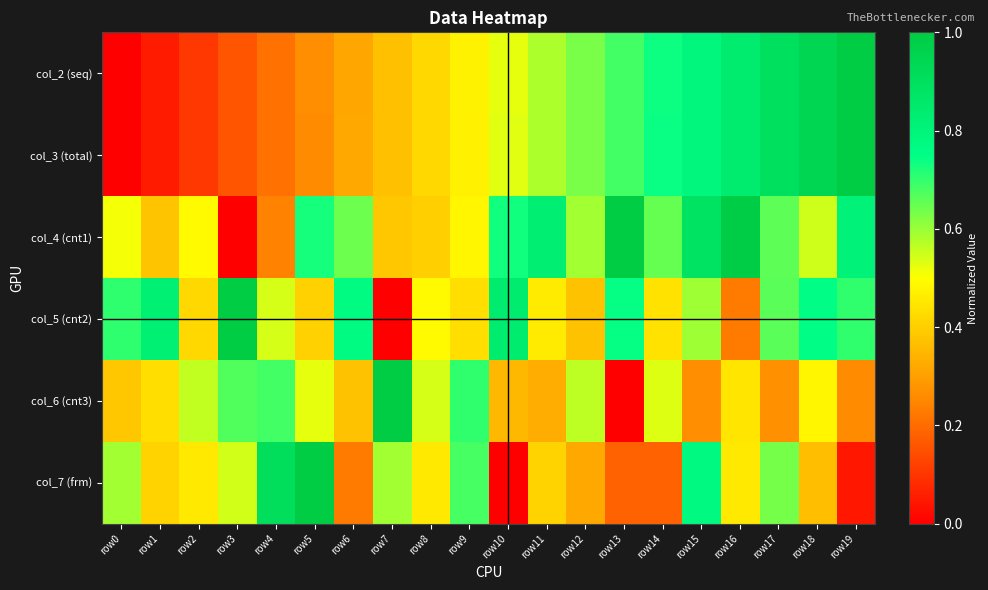

Reading right to left, extract all data points from this chart.

col_2 (seq): row19=1.0	row18=0.9	row17=0.9	row16=0.8	row15=0.8	row14=0.7	row13=0.7	row12=0.6	row11=0.6	row10=0.5	row9=0.5	row8=0.4	row7=0.4	row6=0.3	row5=0.3	row4=0.2	row3=0.2	row2=0.1	row1=0.1	row0=0.0
col_3 (total): row19=1.0	row18=0.9	row17=0.9	row16=0.8	row15=0.8	row14=0.7	row13=0.7	row12=0.6	row11=0.6	row10=0.5	row9=0.5	row8=0.4	row7=0.4	row6=0.3	row5=0.3	row4=0.2	row3=0.2	row2=0.1	row1=0.1	row0=0.0
col_4 (cnt1): row19=0.8	row18=0.5	row17=0.7	row16=1.0	row15=0.9	row14=0.7	row13=1.0	row12=0.6	row11=0.8	row10=0.7	row9=0.5	row8=0.4	row7=0.4	row6=0.6	row5=0.7	row4=0.2	row3=0.0	row2=0.5	row1=0.4	row0=0.5
col_5 (cnt2): row19=0.7	row18=0.8	row17=0.7	row16=0.2	row15=0.6	row14=0.4	row13=0.7	row12=0.4	row11=0.5	row10=0.8	row9=0.4	row8=0.5	row7=0.0	row6=0.8	row5=0.4	row4=0.5	row3=1.0	row2=0.4	row1=0.8	row0=0.7
col_6 (cnt3): row19=0.3	row18=0.5	row17=0.3	row16=0.4	row15=0.3	row14=0.5	row13=0.0	row12=0.6	row11=0.3	row10=0.4	row9=0.7	row8=0.5	row7=1.0	row6=0.4	row5=0.5	row4=0.7	row3=0.7	row2=0.6	row1=0.4	row0=0.4
col_7 (frm): row19=0.0	row18=0.4	row17=0.6	row16=0.5	row15=0.8	row14=0.2	row13=0.2	row12=0.3	row11=0.4	row10=0.0	row9=0.7	row8=0.5	row7=0.6	row6=0.2	row5=1.0	row4=0.9	row3=0.5	row2=0.5	row1=0.4	row0=0.6